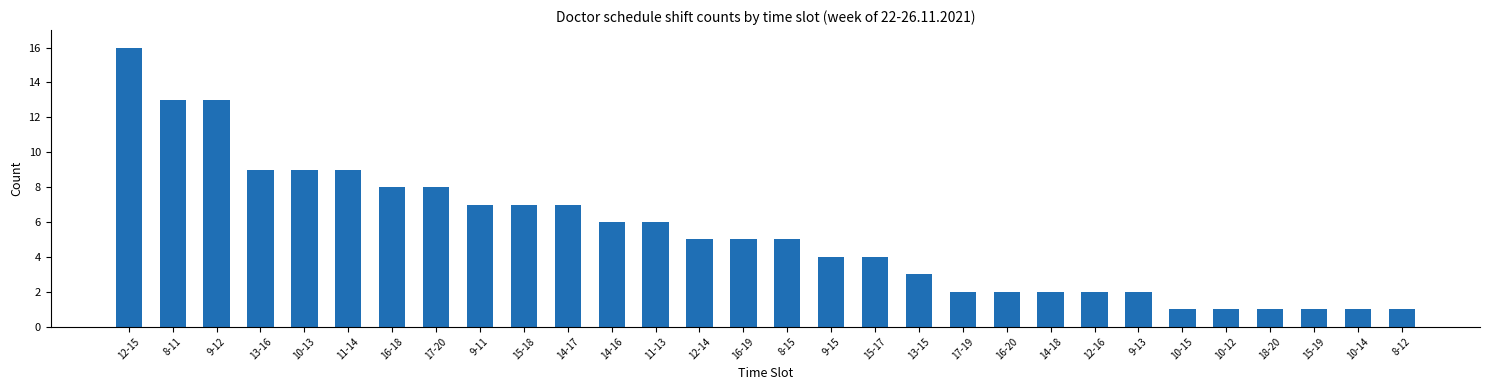

The chart shows a value of 1 at 17-19. True or false?

False